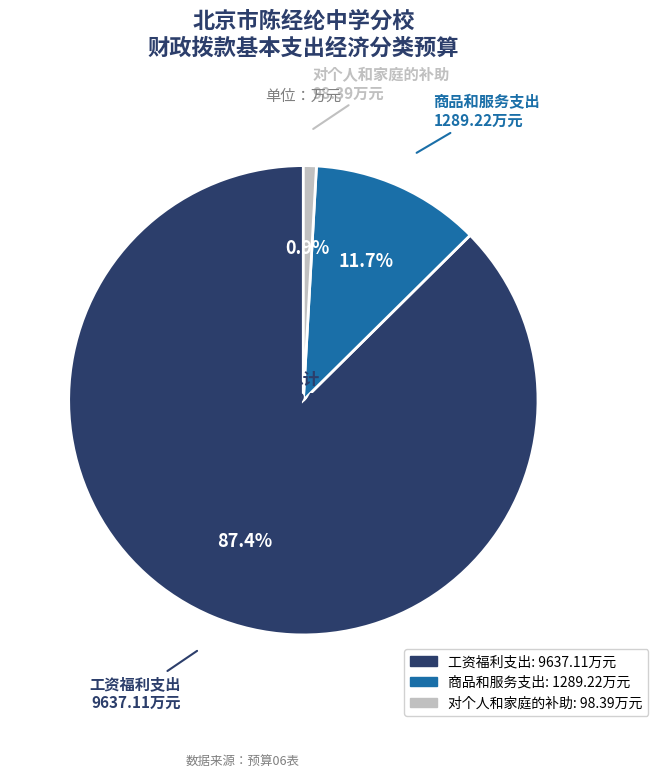

Combined, do 商品和服务支出 and 对个人和家庭的补助 account for over 50%?

No